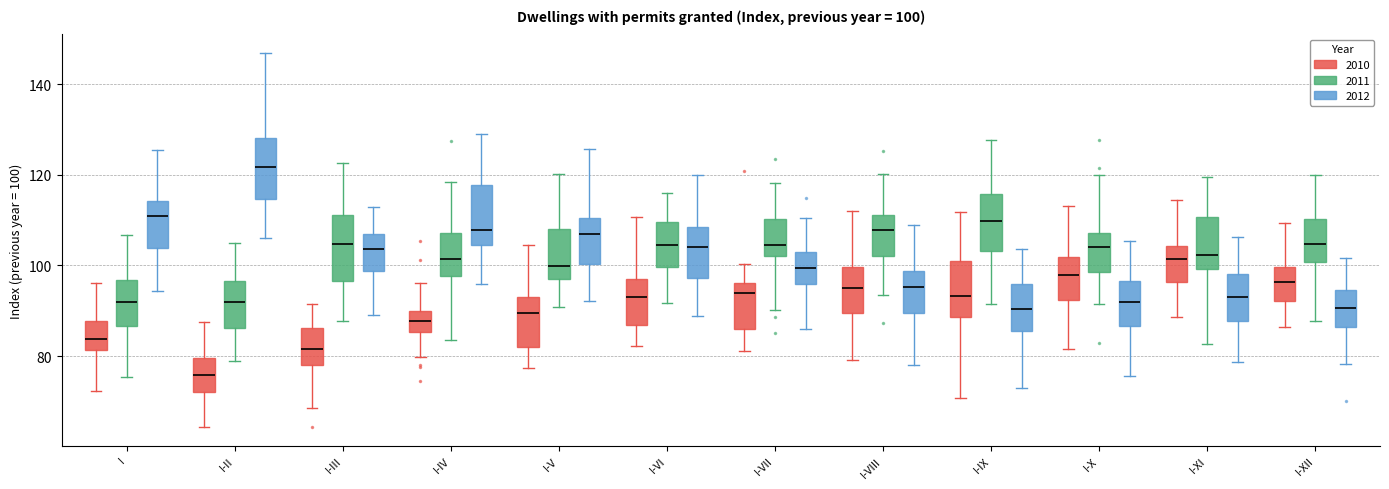

Which box's median line is the lowest?

I-II (2010)